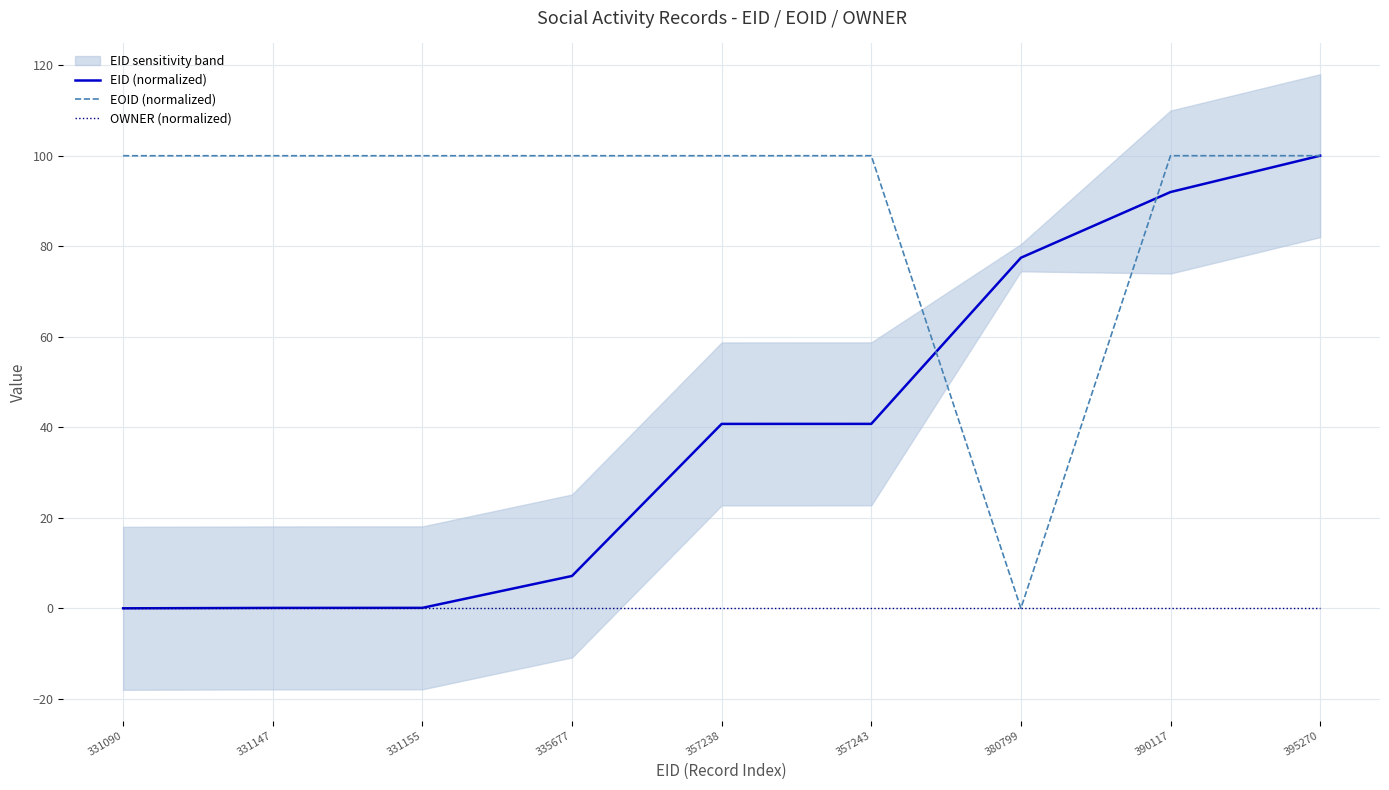

The EID (normalized) series shows 7.1 at 335677. True or false?

True